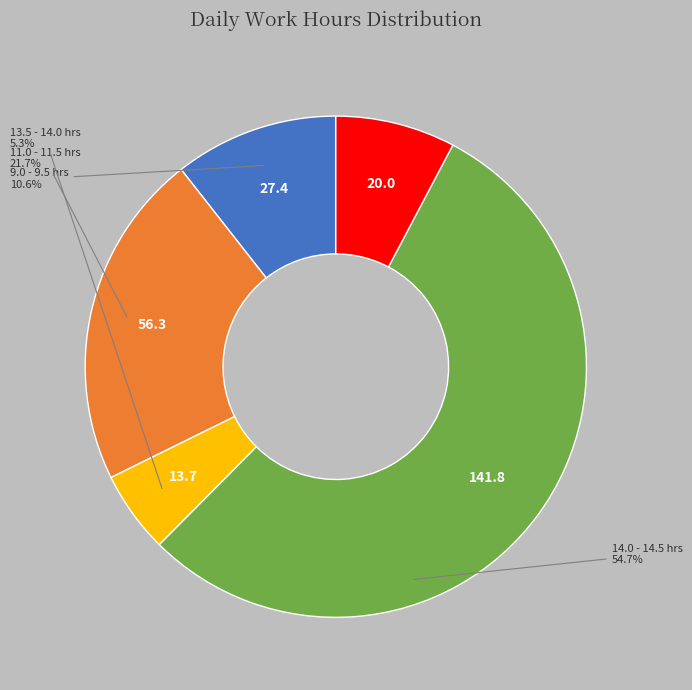

How many segments does this pie chart have?

5